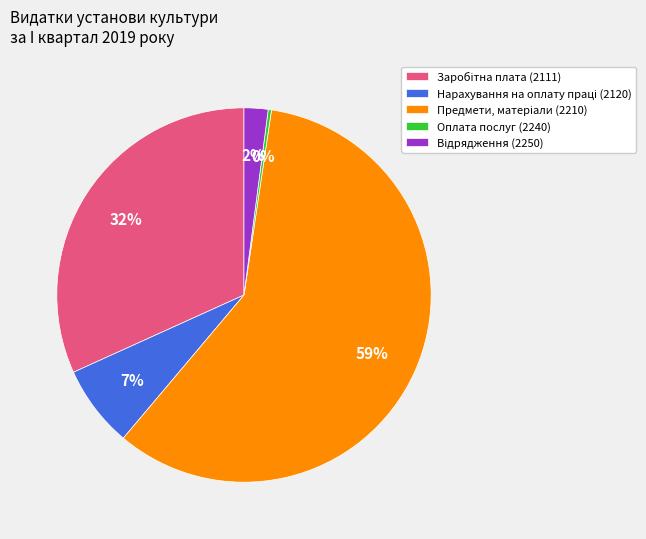

To the nearest percent, what is the difference between the largest and smallest slice percentages?

59%